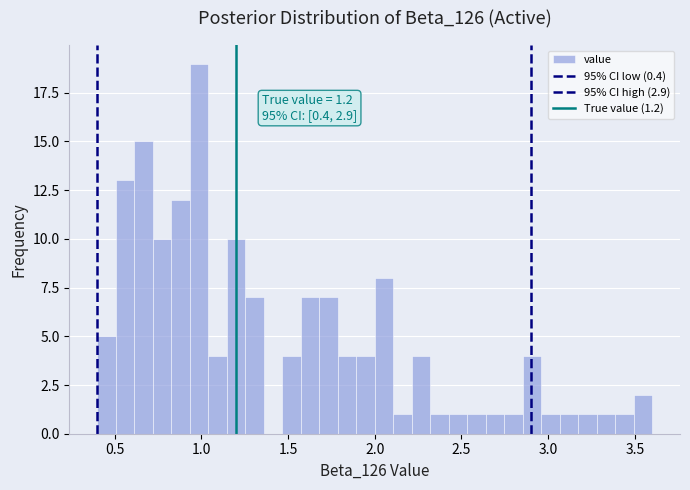

Around what value on the x-axis is the tallest bar? Give the approximate position of its centre, as read against the axis.

1.00